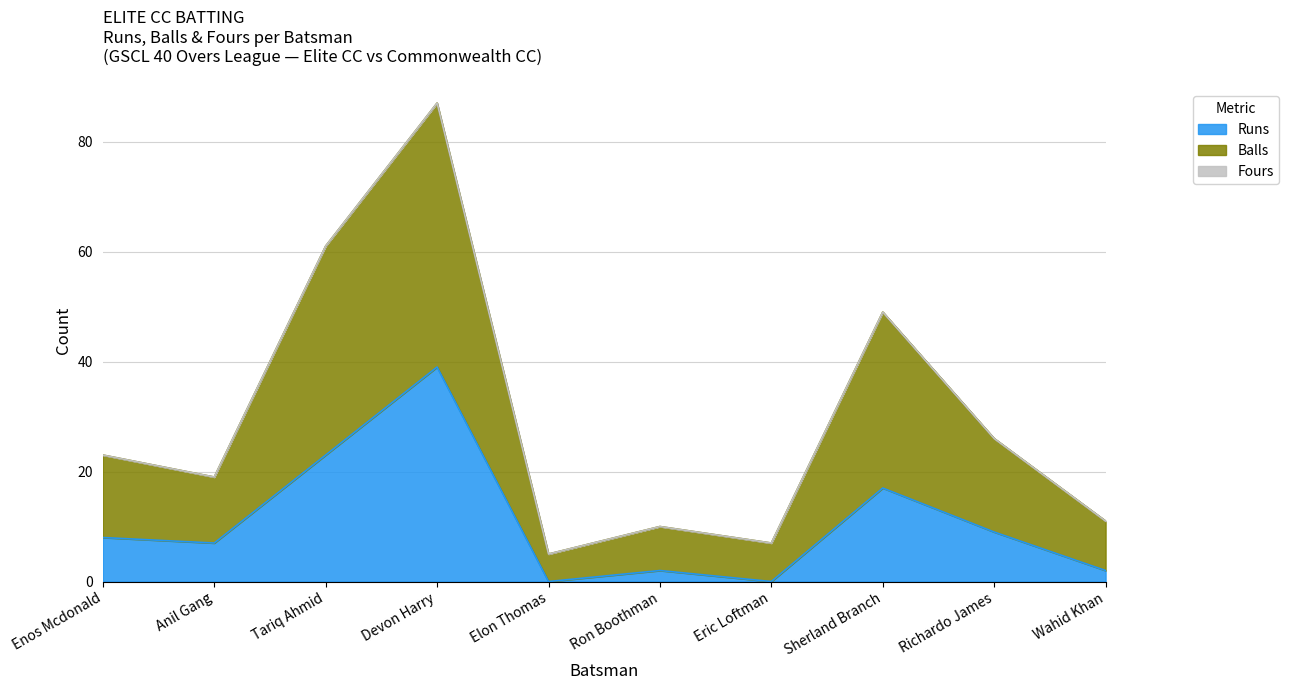

Where is Runs nearest to the value 19?

Sherland Branch